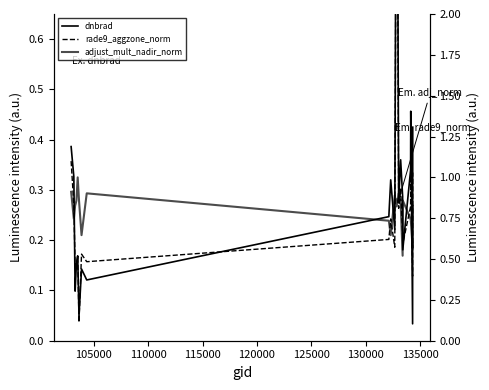

How many lines are shown in the chart?

3